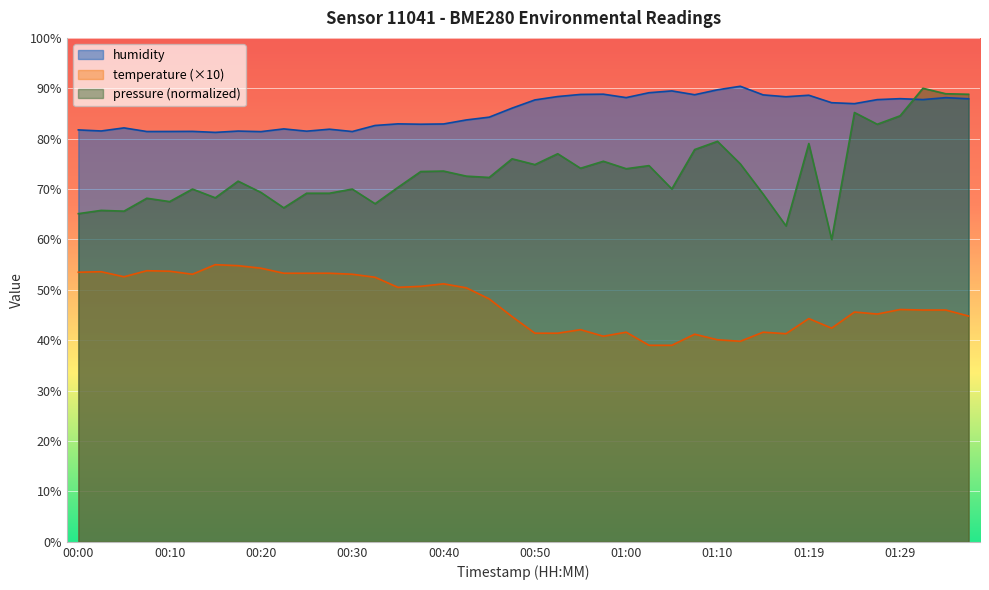

True or false: temperature has a value of 62.9 at 01:05.

False